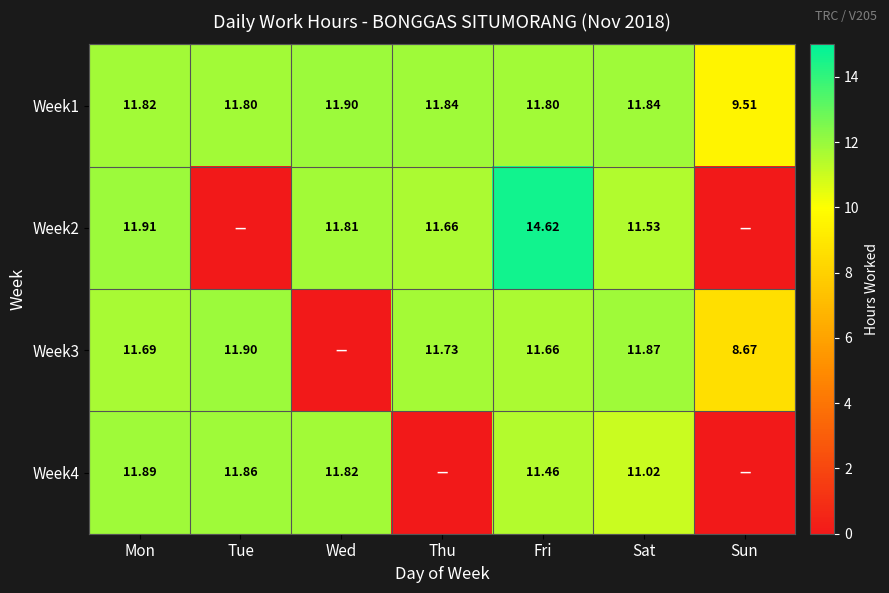

At which label is Week1 closest to 10?

Sun